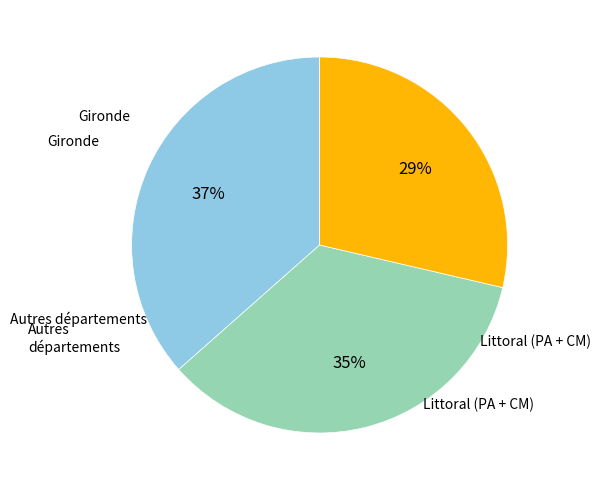

Is there any slice that represents more than half of the pie?

No